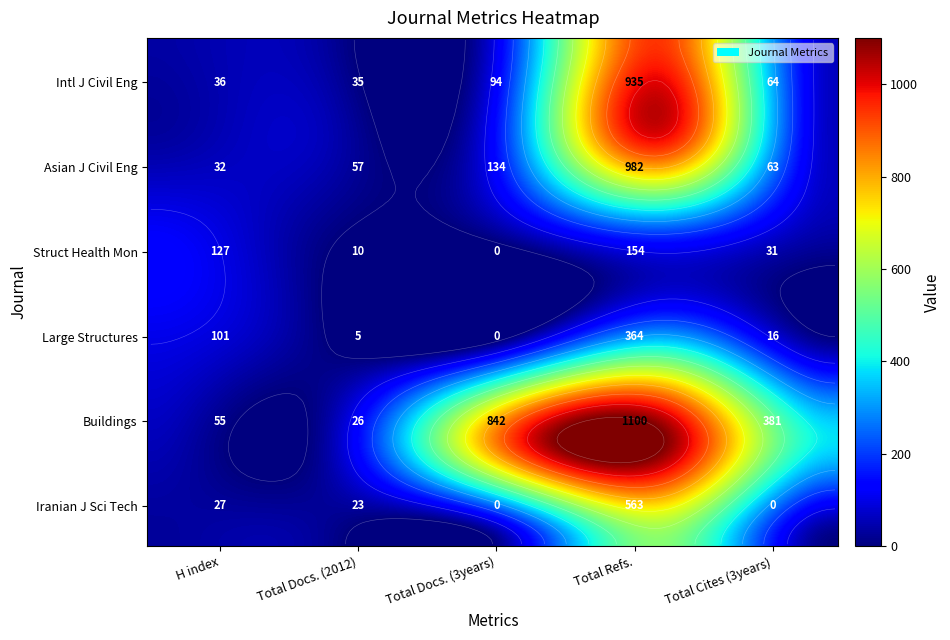

What is the spread (max minus min) of values at H index?

100